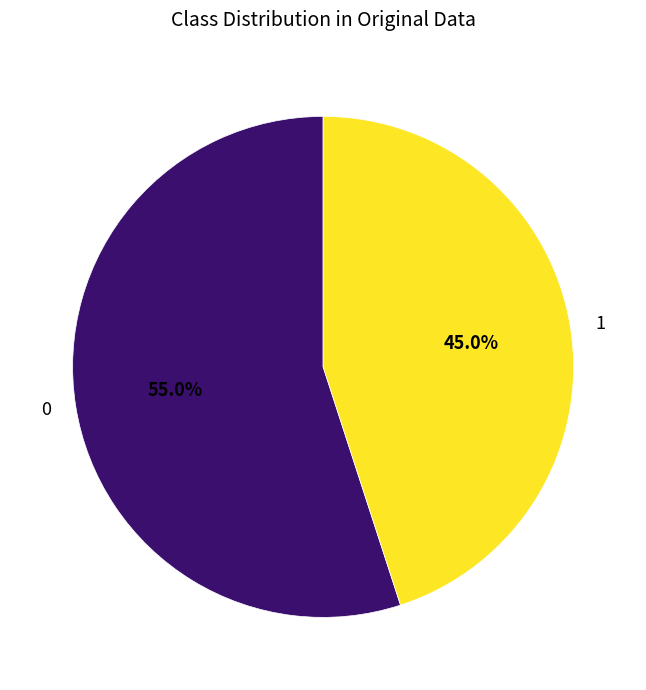

Is there any slice that represents more than half of the pie?

Yes